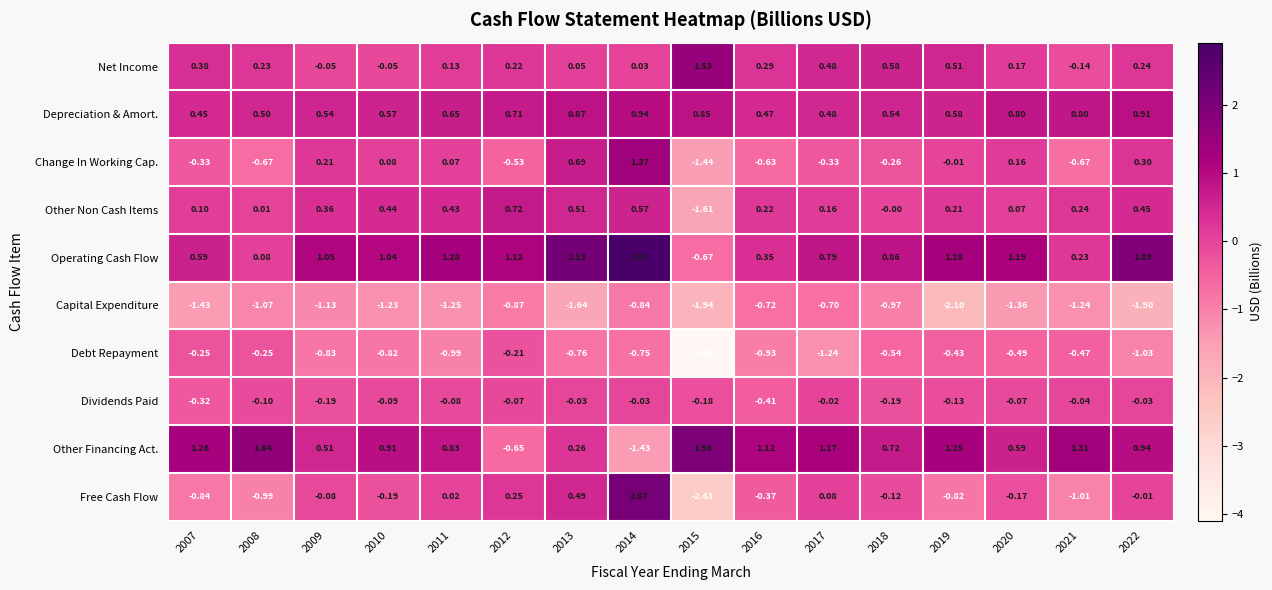

What is the maximum value shown in the chart?

2.9